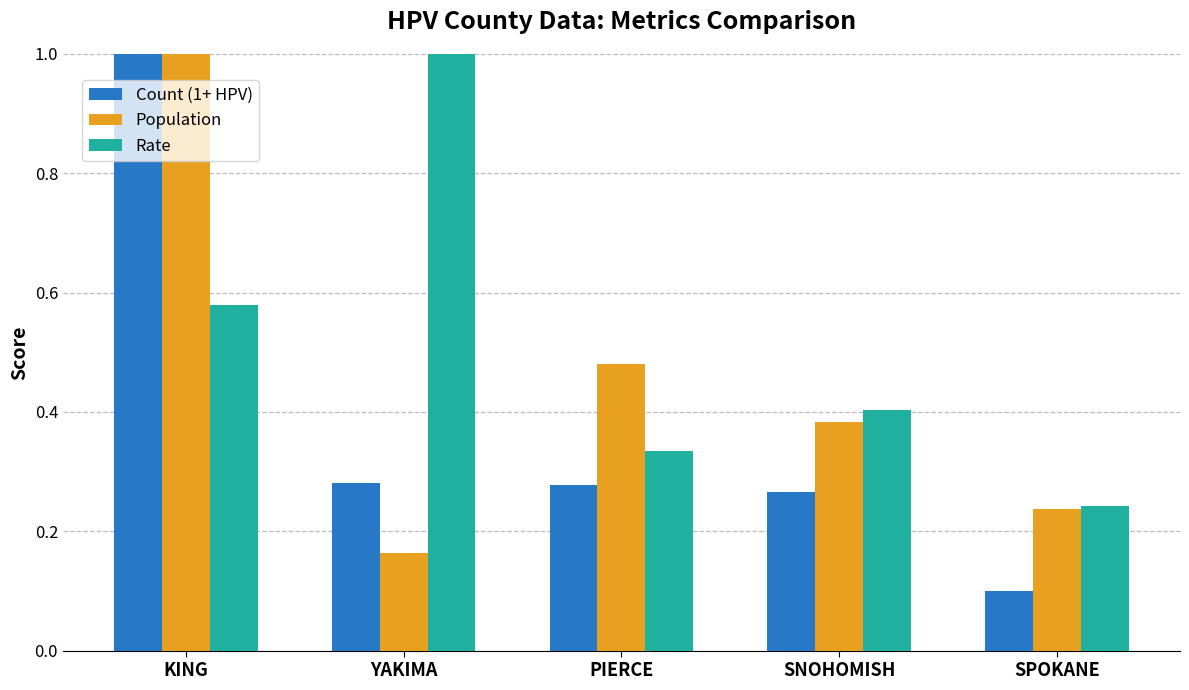

How many bars are there in total?

15